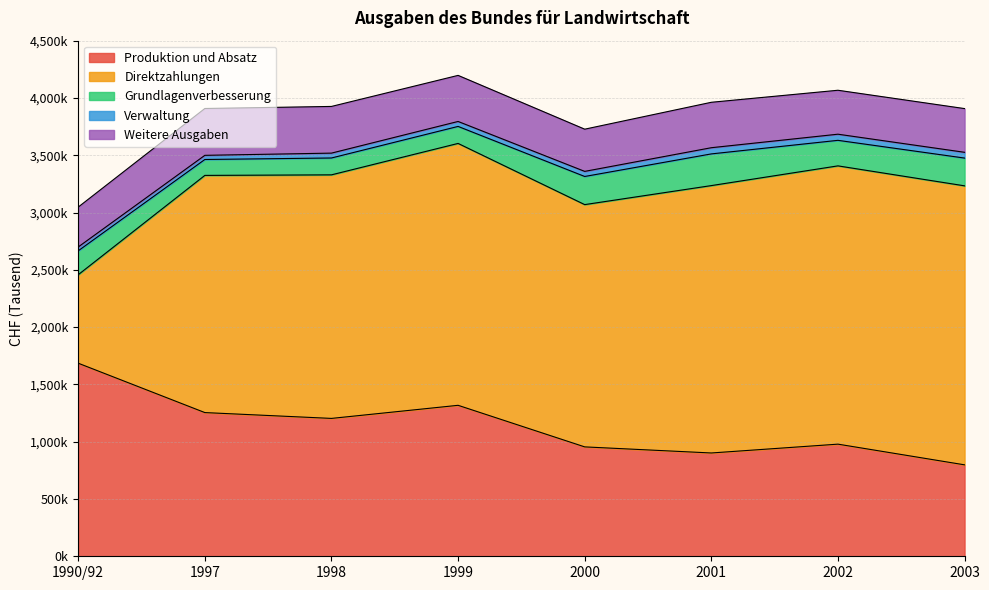

List the series in order of their peak value, lowest first.

Verwaltung, Grundlagenverbesserung, Weitere Ausgaben, Produktion und Absatz, Direktzahlungen